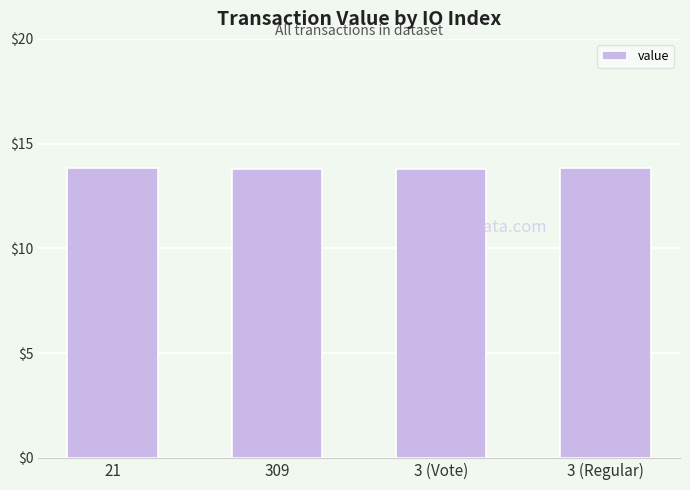

What is the difference between the maximum and minimum values?

0.1